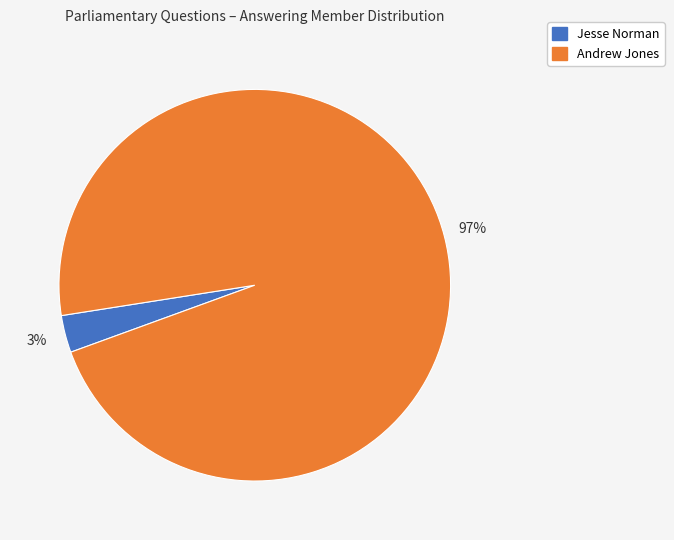

Is it true that Jesse Norman is 3% of the pie?

True